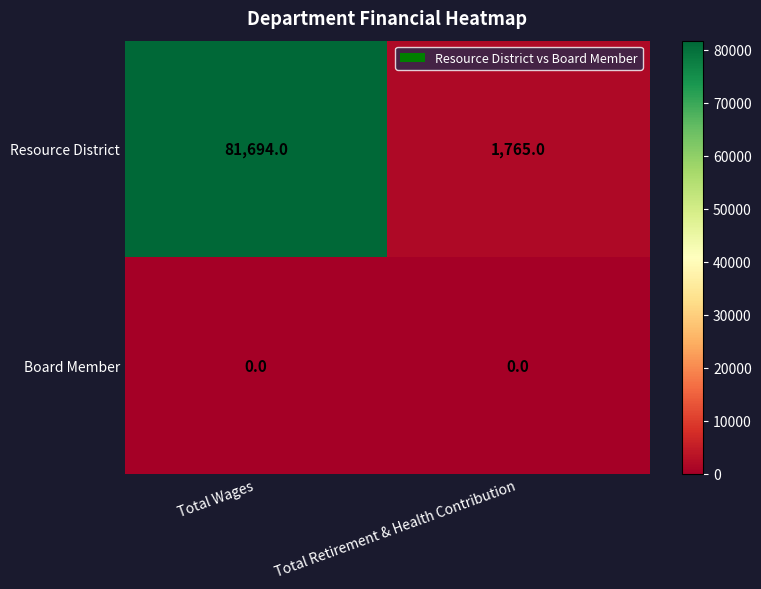

Count the number of categories in the chart.

2